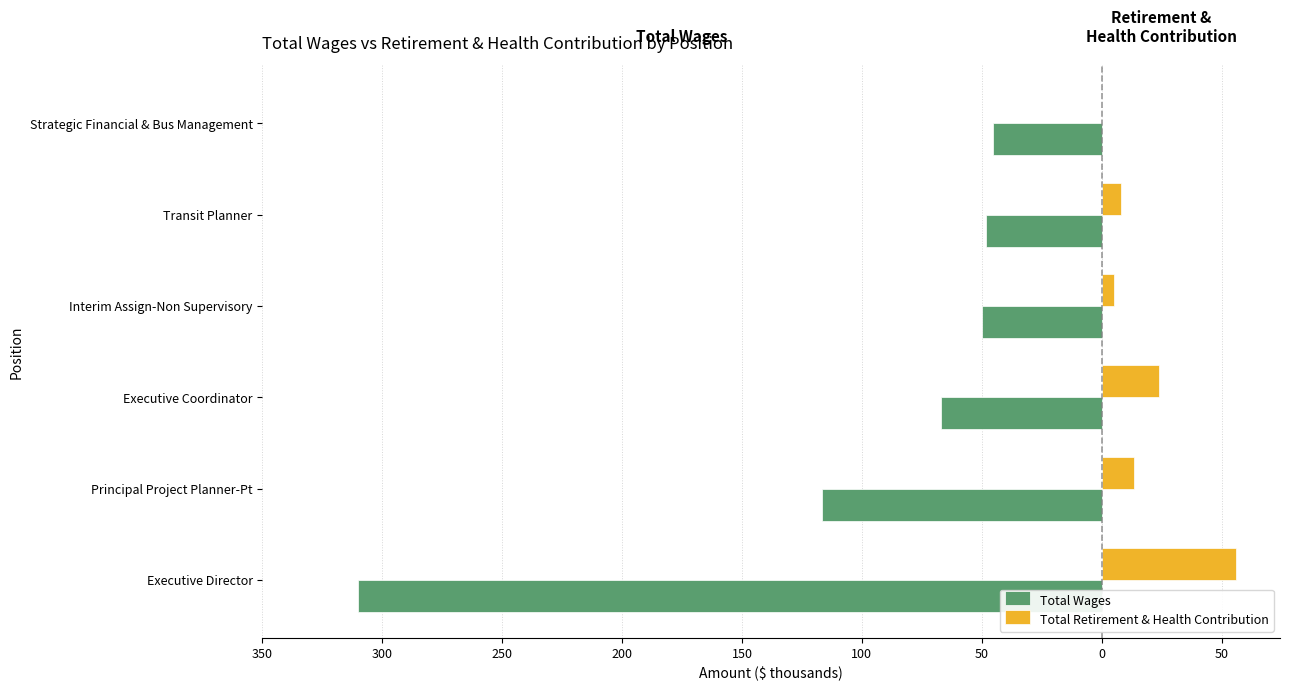

What is the value of the Total Retirement & Health Contribution bar at the 3rd from the left?

24.0